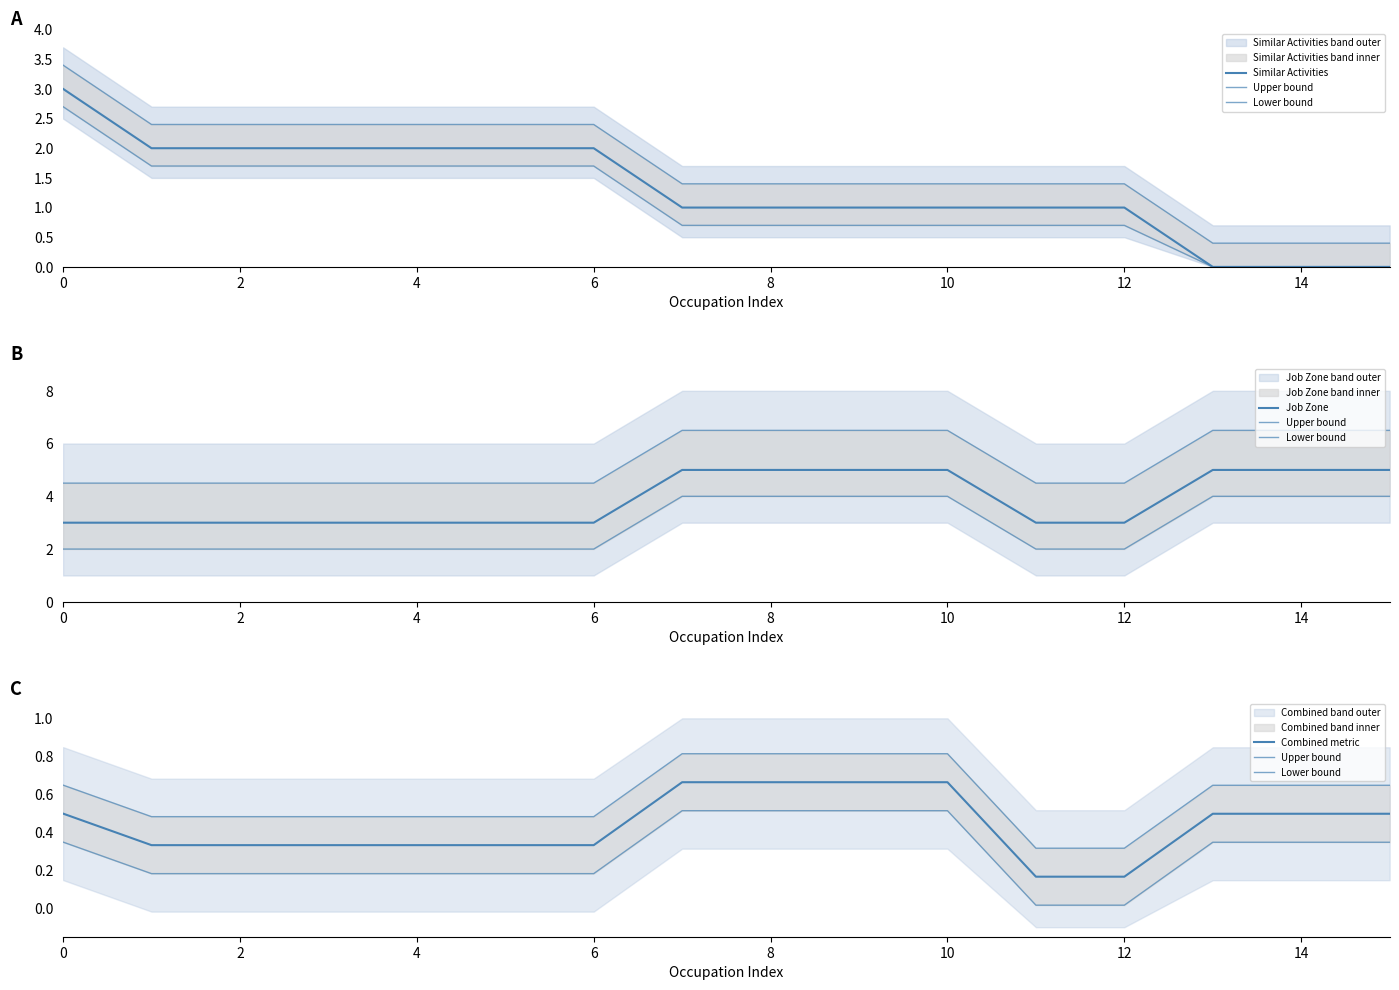

Does the chart have visible grid lines?

No